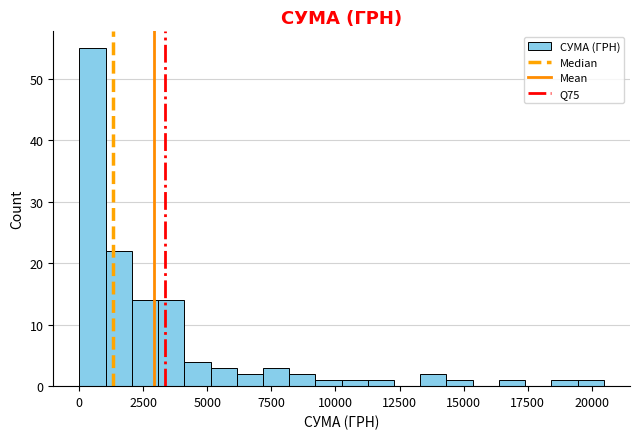

Read against the x-axis, roughly where is the centre of the tallest bar?

500